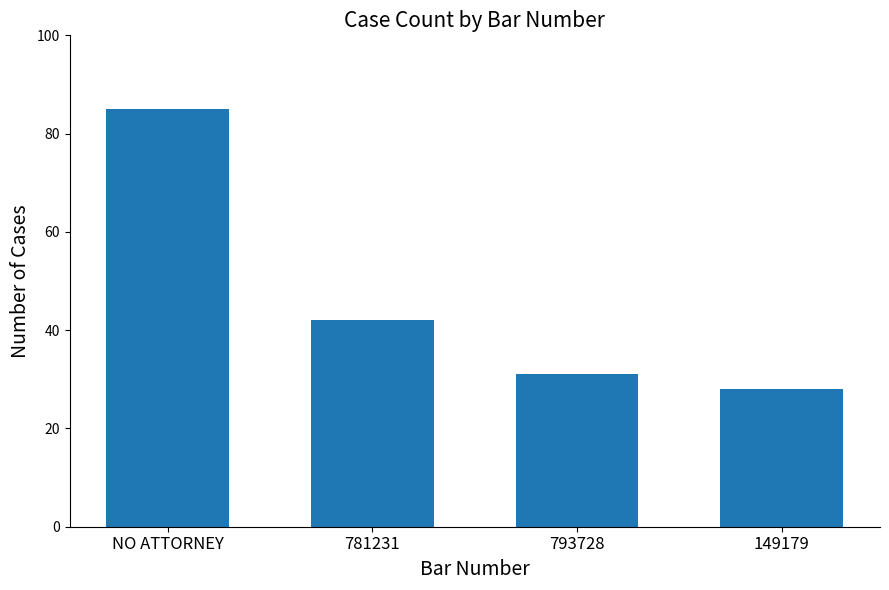

Is it true that the value at 781231 is 42?

True